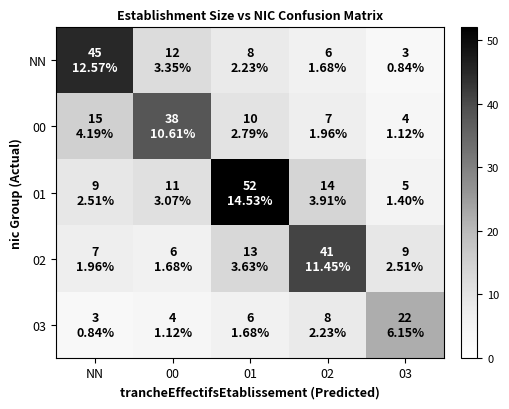

Reading left to right, list all the values displayed in this chart.

NN: NN=45	00=12	01=8	02=6	03=3
00: NN=15	00=38	01=10	02=7	03=4
01: NN=9	00=11	01=52	02=14	03=5
02: NN=7	00=6	01=13	02=41	03=9
03: NN=3	00=4	01=6	02=8	03=22